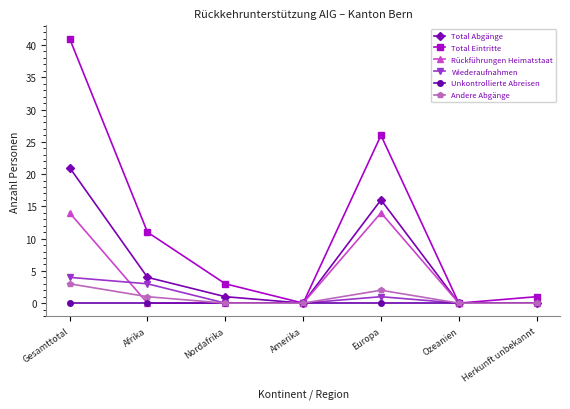

Where is the first local maximum for Total Abgänge?

Europa